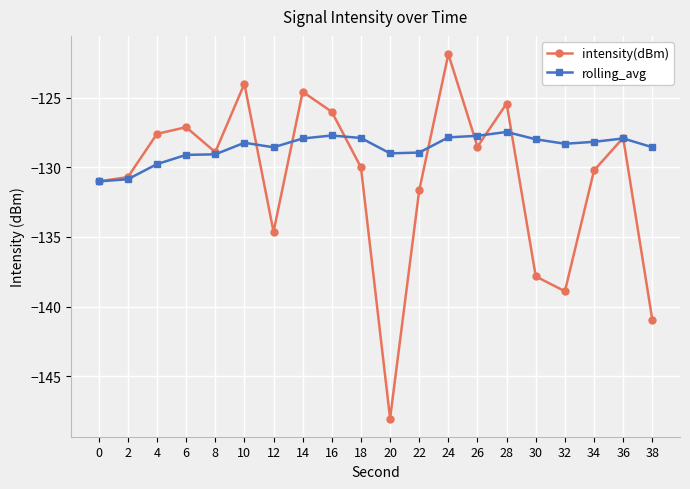

What is the value of the intensity(dBm) point at the 15th from the left?

-125.4